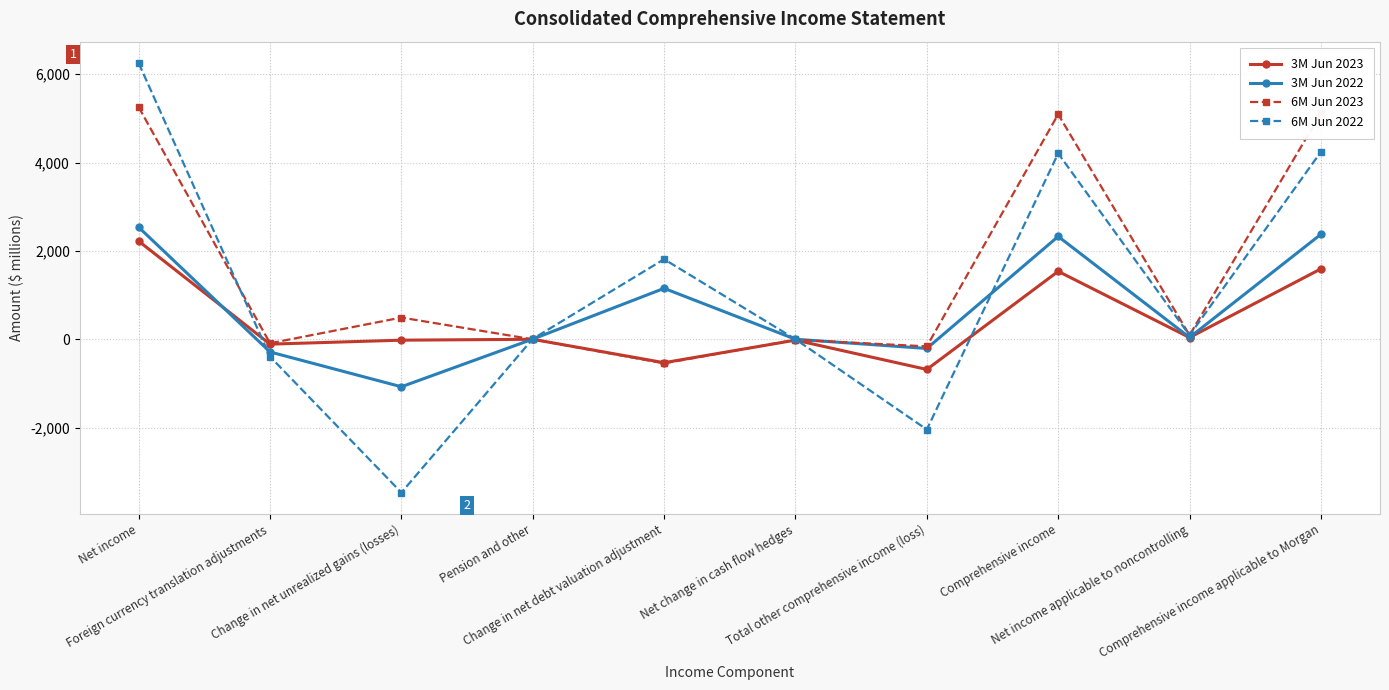

What is the minimum value shown in the chart?

-3471